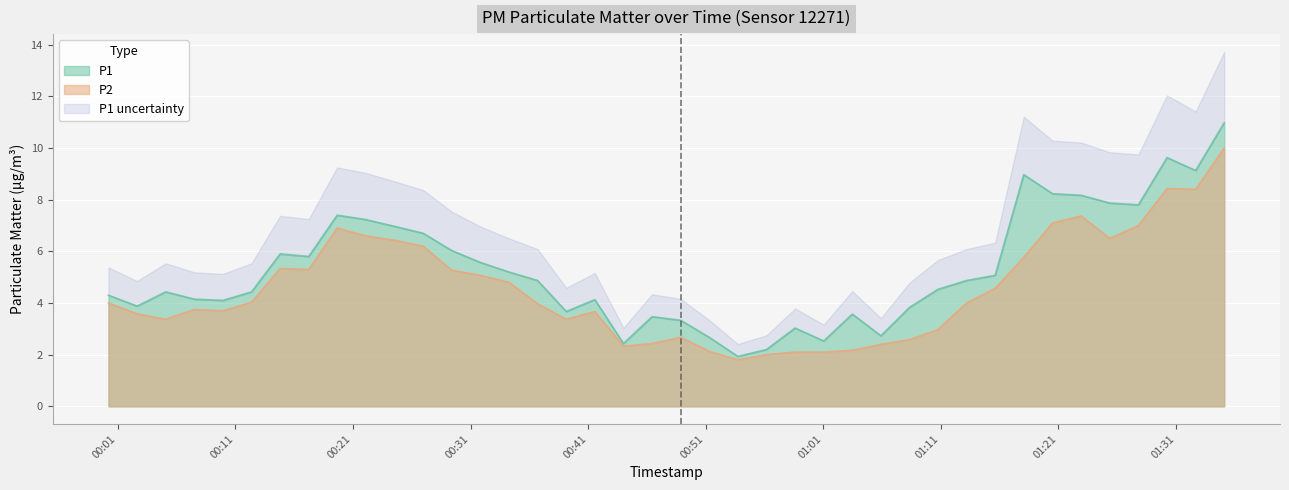

What is the highest value of the P2 series?

10.0